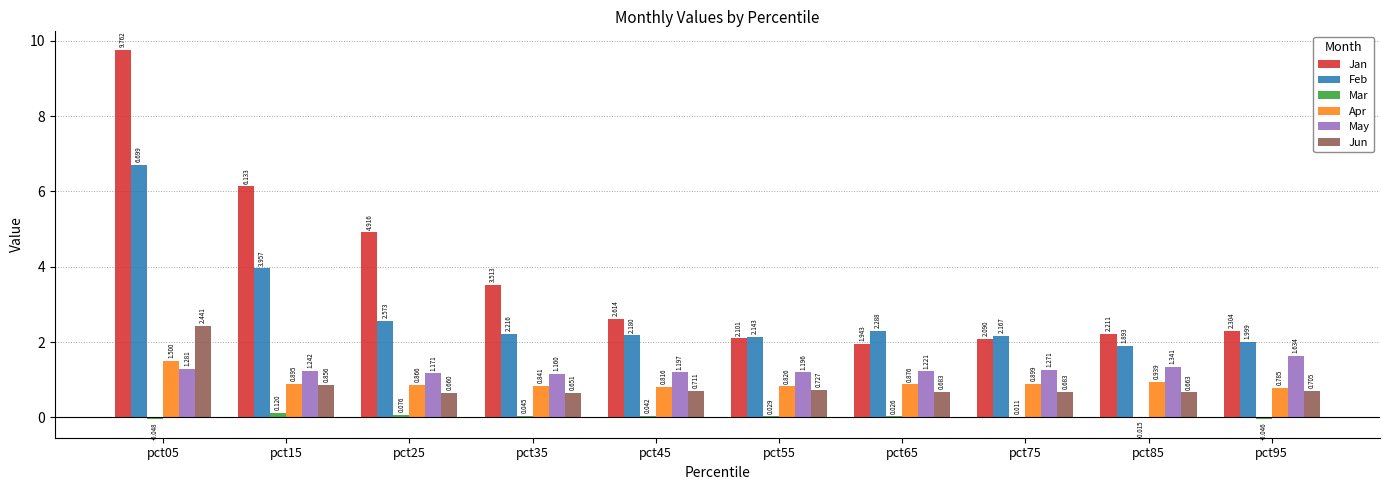

Is the value of Mar at pct05 greater than the value of Jun at pct35?

No